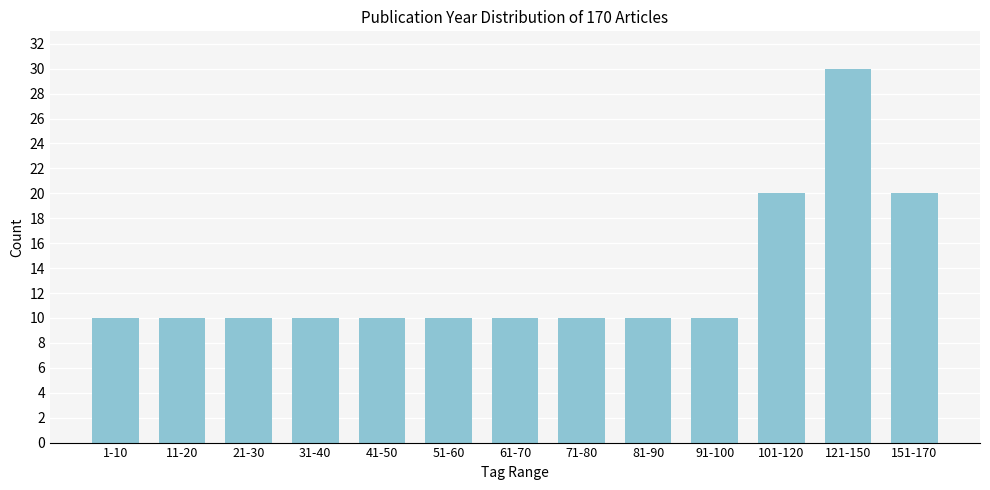

Reading left to right, what are all the values shown in this chart?

10	10	10	10	10	10	10	10	10	10	20	30	20